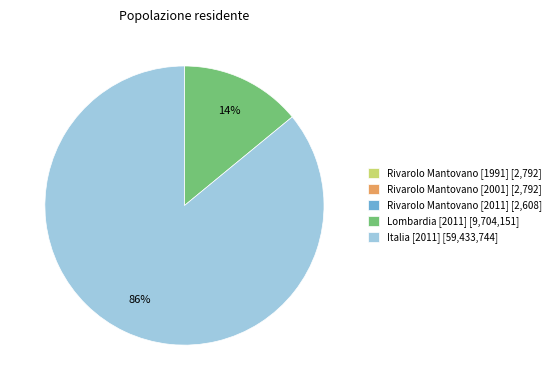

Does any single category account for the majority?

Yes